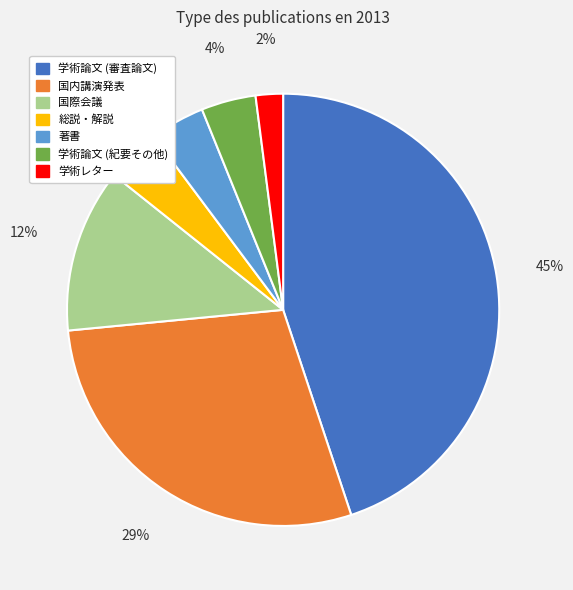

Combined, do 学術論文 (審査論文) and 国内講演発表 account for over 50%?

Yes